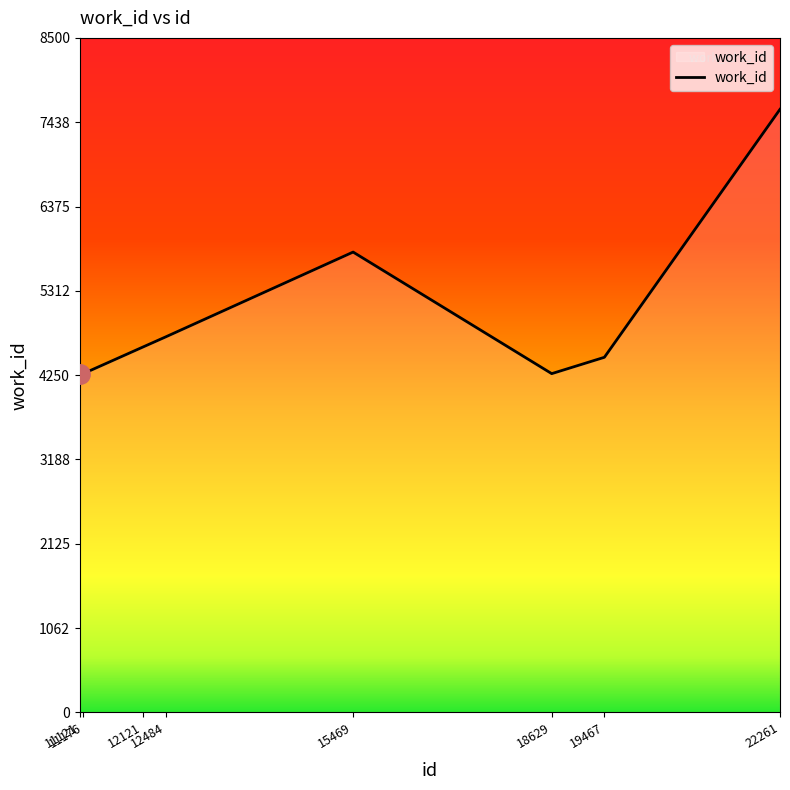

At which category does the data reach its first local peak?

15469